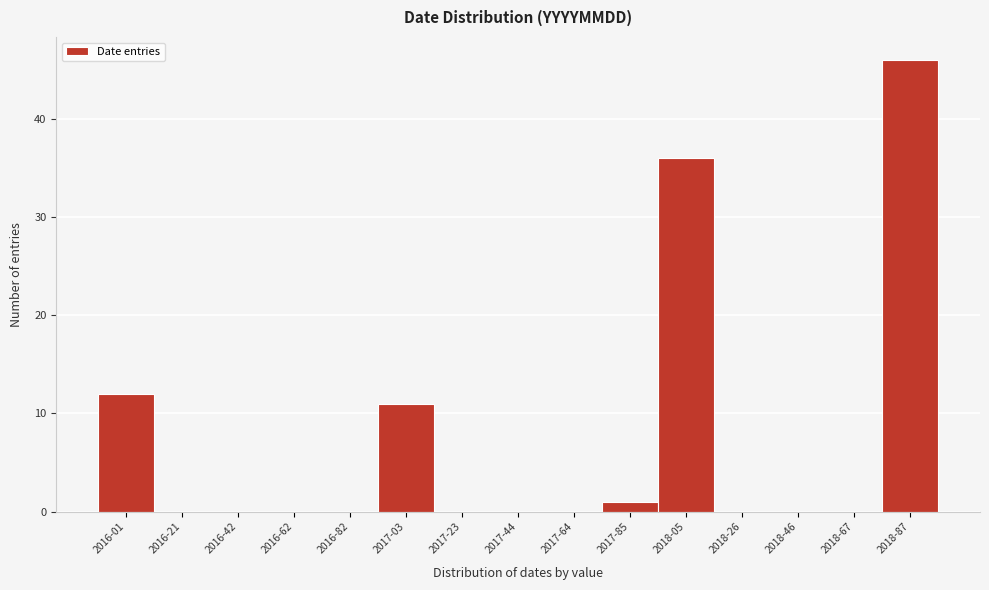

Reading left to right, extract all data points from this chart.

2016-01=12	2016-21=0	2016-42=0	2016-62=0	2016-82=0	2017-03=11	2017-23=0	2017-44=0	2017-64=0	2017-85=1	2018-05=36	2018-26=0	2018-46=0	2018-67=0	2018-87=46